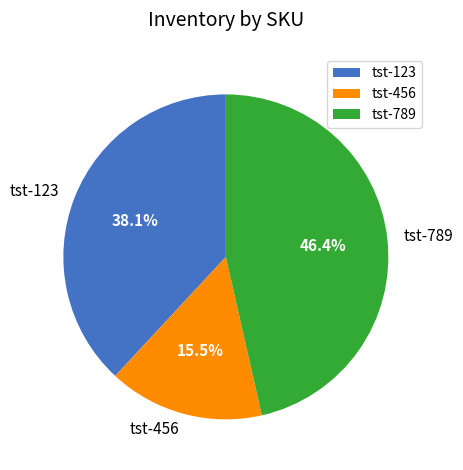

What percentage do tst-456 and tst-123 together represent?

53.6%